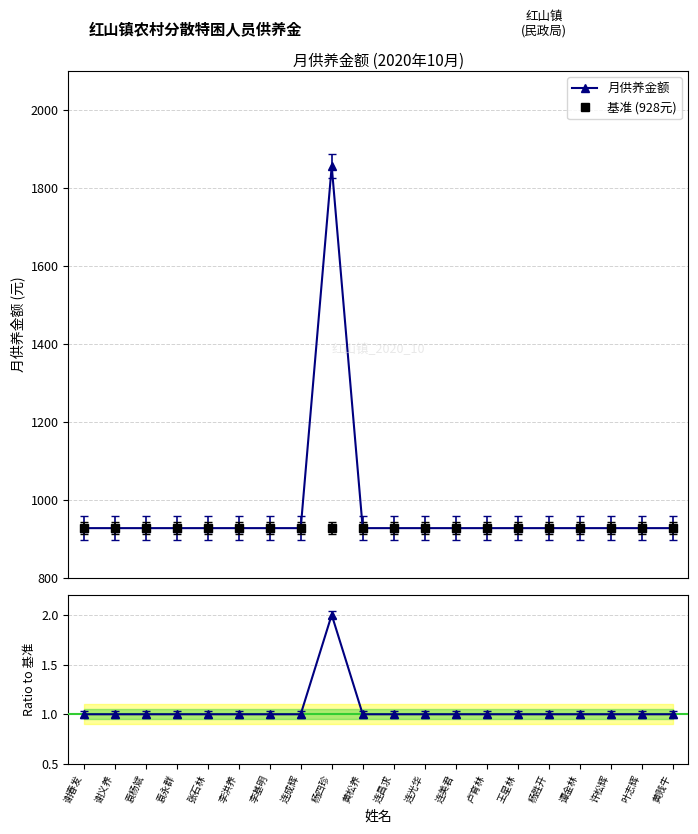

Which category has the highest value in the 基准 (928元) series?

谢春发